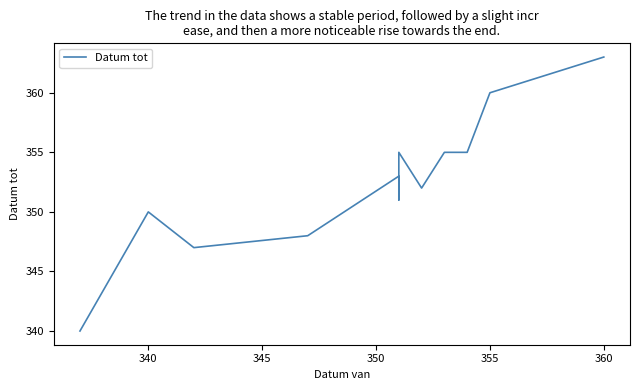

What is the value of the 26th point from the left?

353